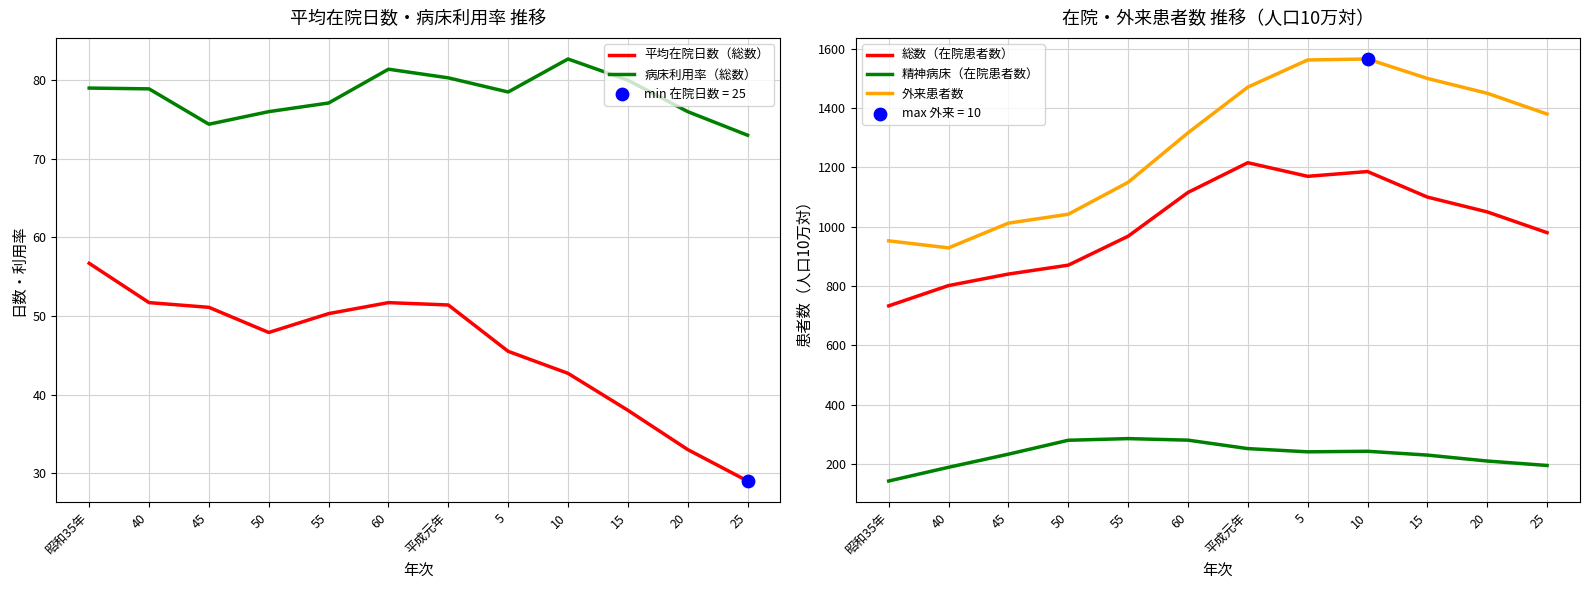

Which series has the largest total across all categories?

外来患者数